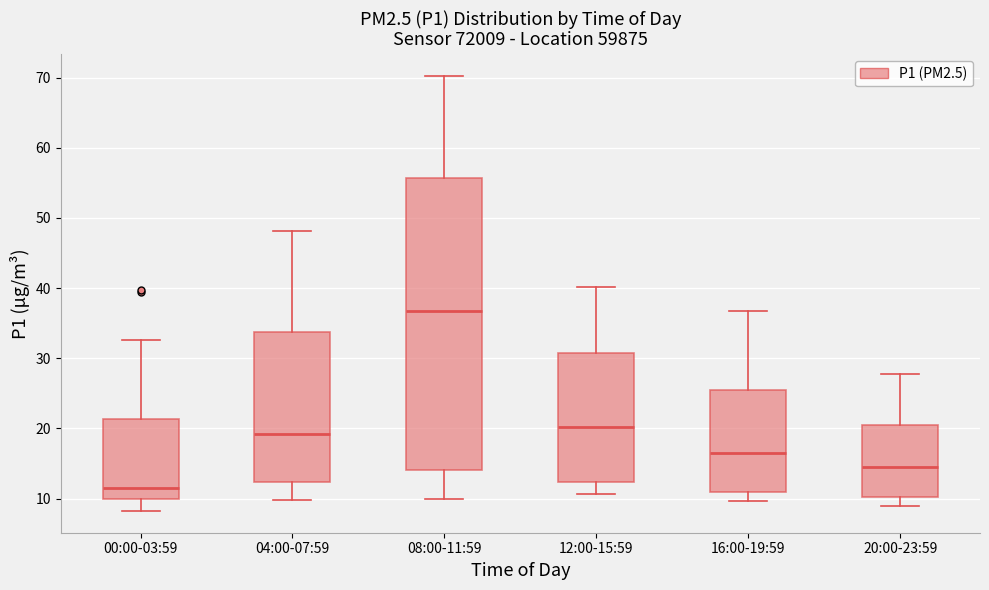

Which box has the highest median line?

08:00-11:59